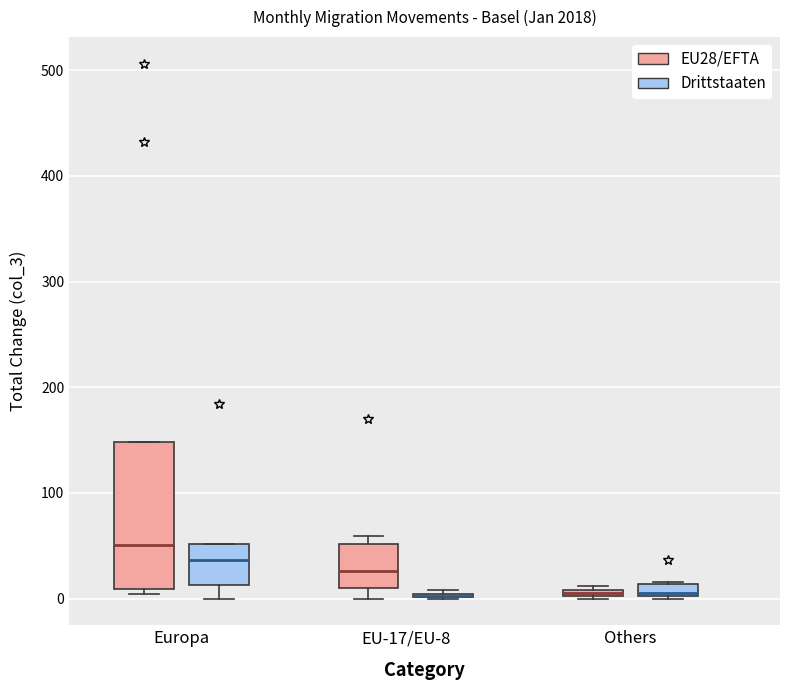

Which box is the tallest, from its lower edge to its upper edge?

Europa (EU28/EFTA)